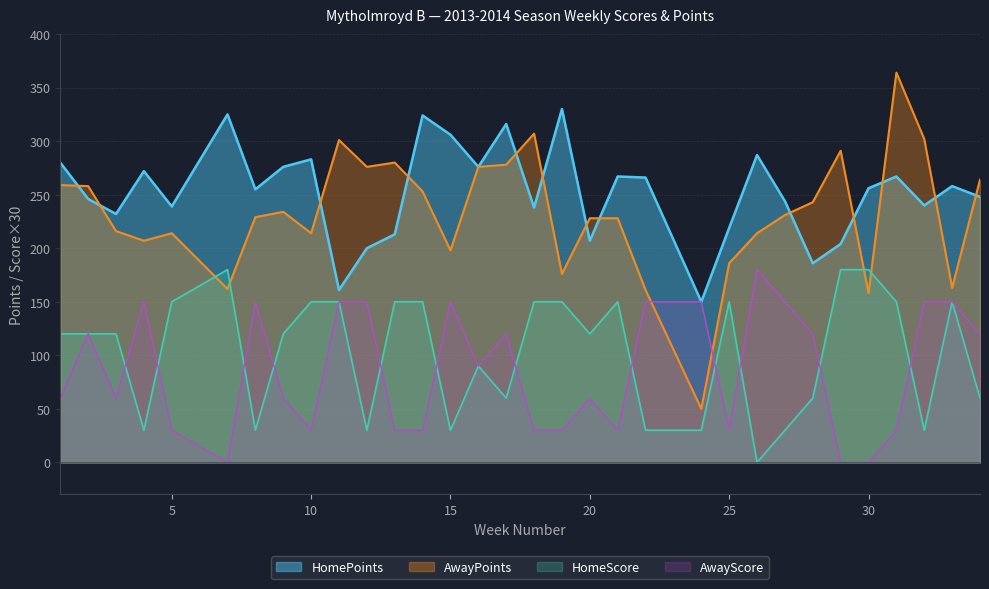

Reading left to right, transcribe all the data shown in this chart.

HomeScore: 1=120	2=120	3=120	4=30	5=150	7=180	8=30	9=120	10=150	11=150	12=30	13=150	14=150	15=30	16=90	17=60	18=150	19=150	20=120	21=150	22=30	24=30	25=150	26=0	27=30	28=60	29=180	30=180	31=150	32=30	33=150	34=60
AwayScore: 1=60	2=120	3=60	4=150	5=30	7=0	8=150	9=60	10=30	11=150	12=150	13=30	14=30	15=150	16=90	17=120	18=30	19=30	20=60	21=30	22=150	24=150	25=30	26=180	27=150	28=120	29=0	30=0	31=30	32=150	33=150	34=120
HomePoints: 1=280	2=246	3=232	4=272	5=239	7=325	8=255	9=276	10=283	11=161	12=200	13=213	14=324	15=306	16=276	17=316	18=238	19=330	20=207	21=267	22=266	24=150	25=219	26=287	27=244	28=186	29=204	30=256	31=267	32=240	33=258	34=248
AwayPoints: 1=259	2=258	3=216	4=207	5=214	7=162	8=229	9=234	10=214	11=301	12=276	13=280	14=253	15=198	16=276	17=278	18=307	19=176	20=228	21=228	22=161	24=50	25=186	26=214	27=231	28=243	29=291	30=158	31=364	32=302	33=163	34=264